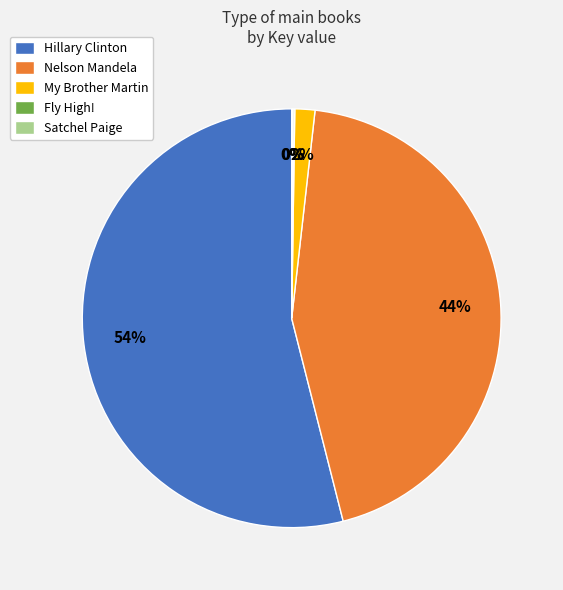

The Hillary Clinton slice represents 54% of the pie. True or false?

True